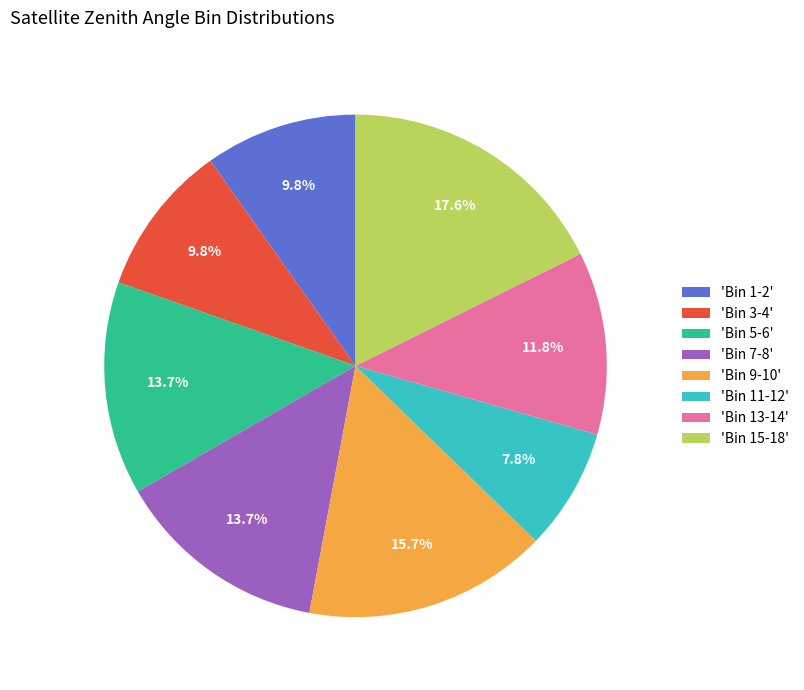

Which category has the smallest portion of the pie?

'Bin 11-12'